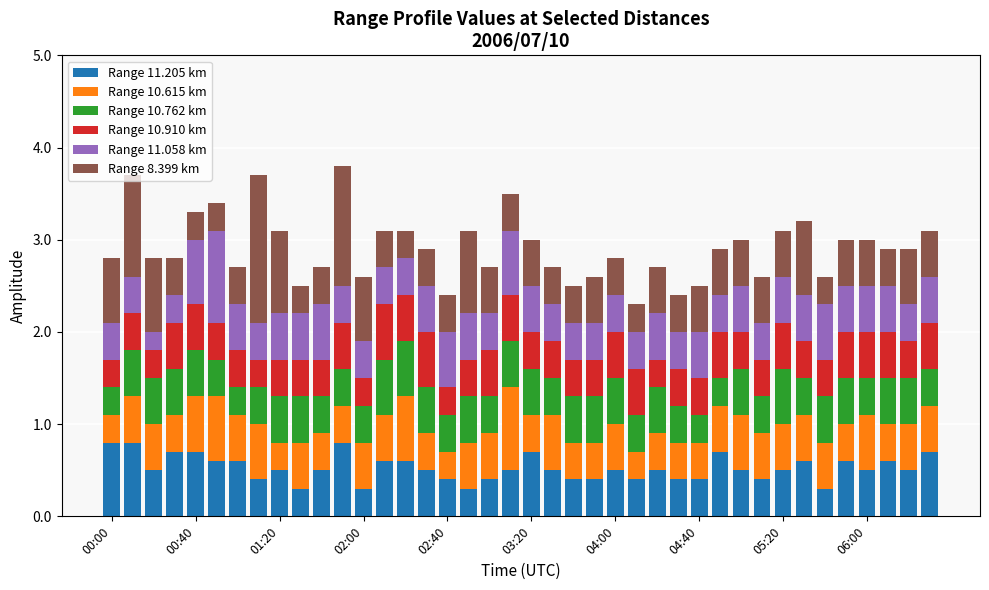

What is the lowest value of the Range 11.205 km series?

0.3